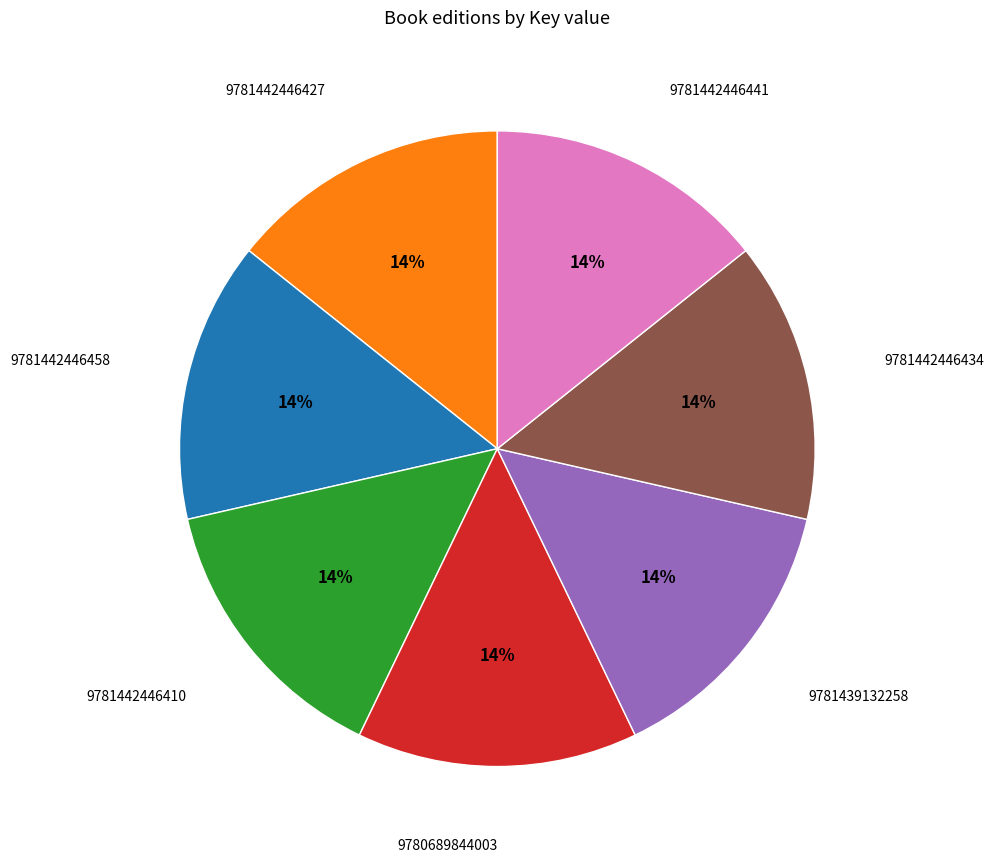

Does any single category account for the majority?

No